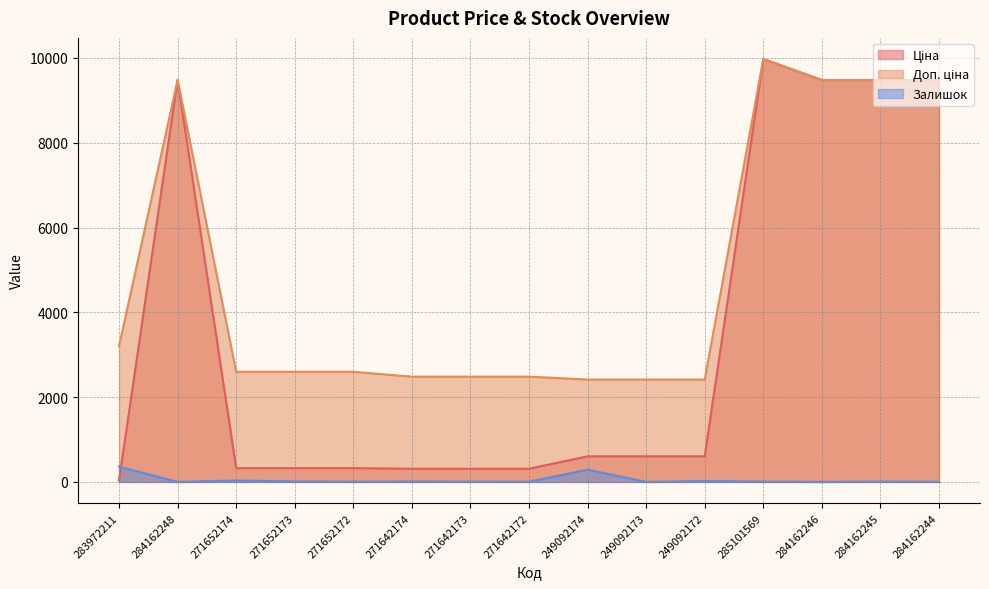

What is the label of the 14th point from the right?

284162248